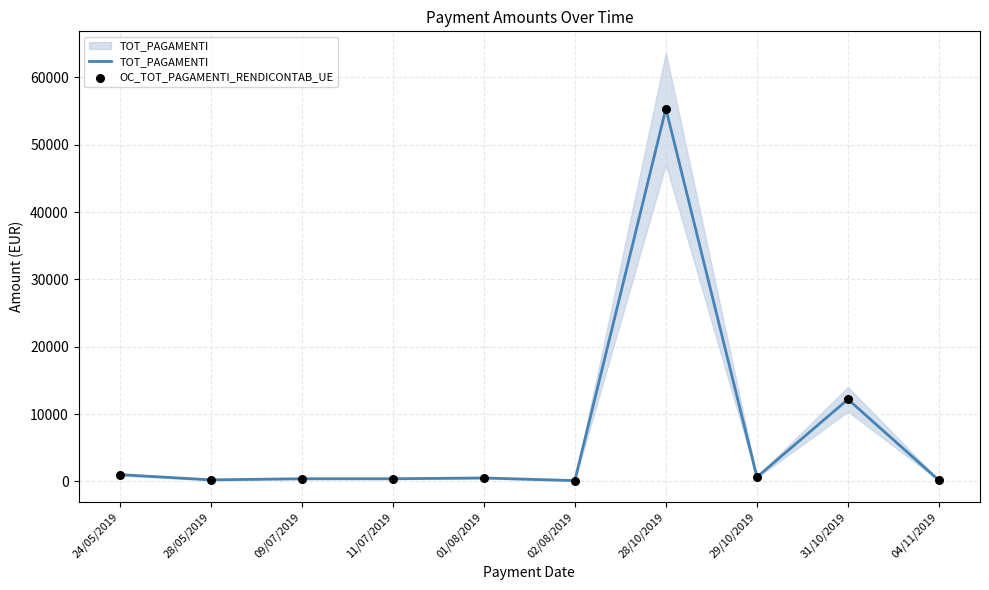

What is the total value across all series at 28/10/2019?

110716.0